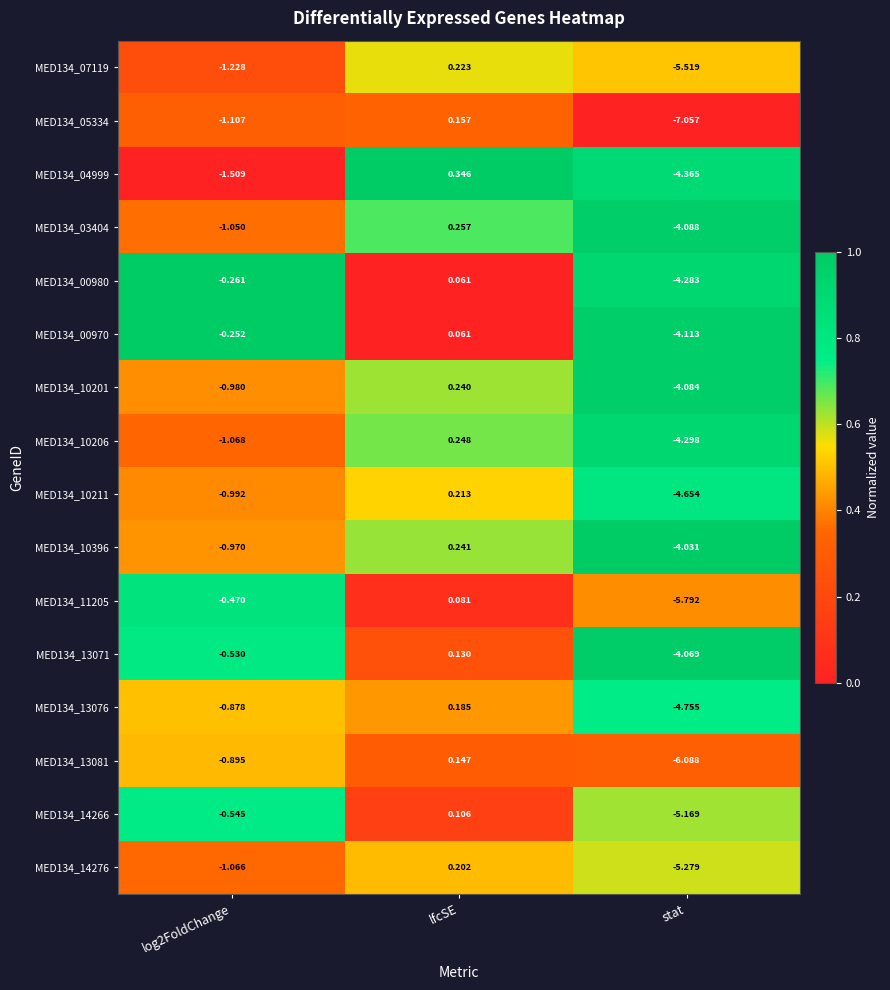

Is the value of MED134_14276 at log2FoldChange greater than the value of MED134_03404 at log2FoldChange?

No